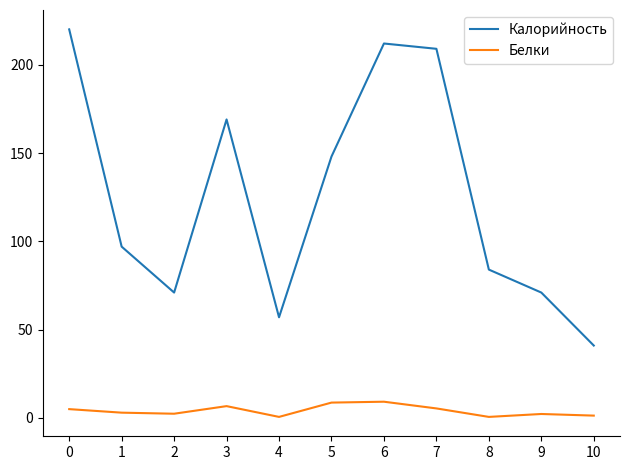

What is the difference between the maximum and minimum values in the Белки series?

8.6